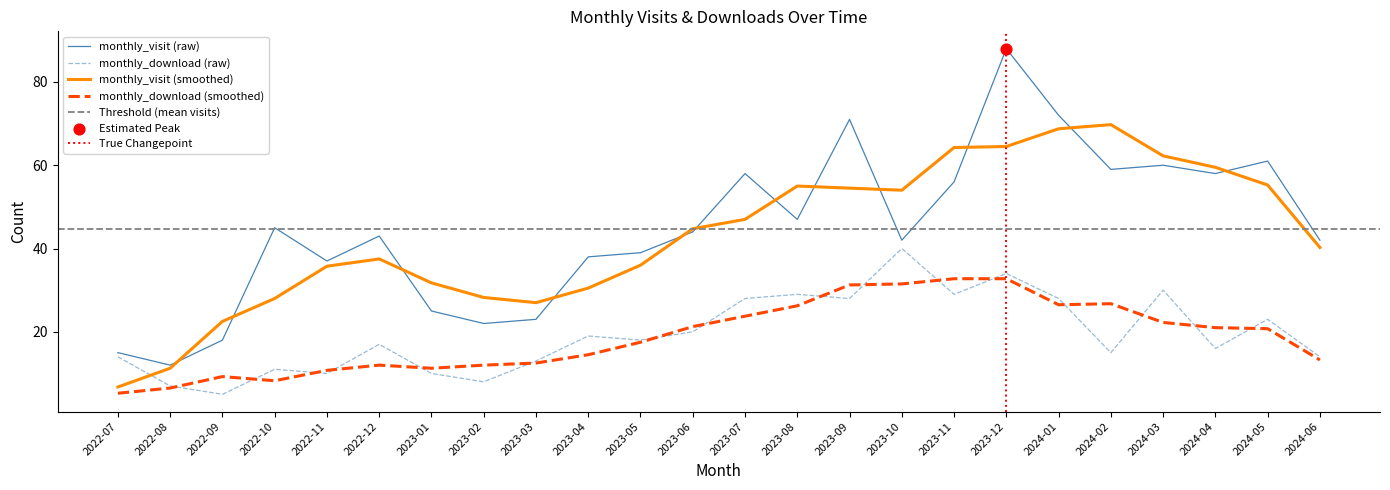

Is the value of monthly_visit at 2024-05 greater than the value of monthly_download_resource at 2022-08?

Yes